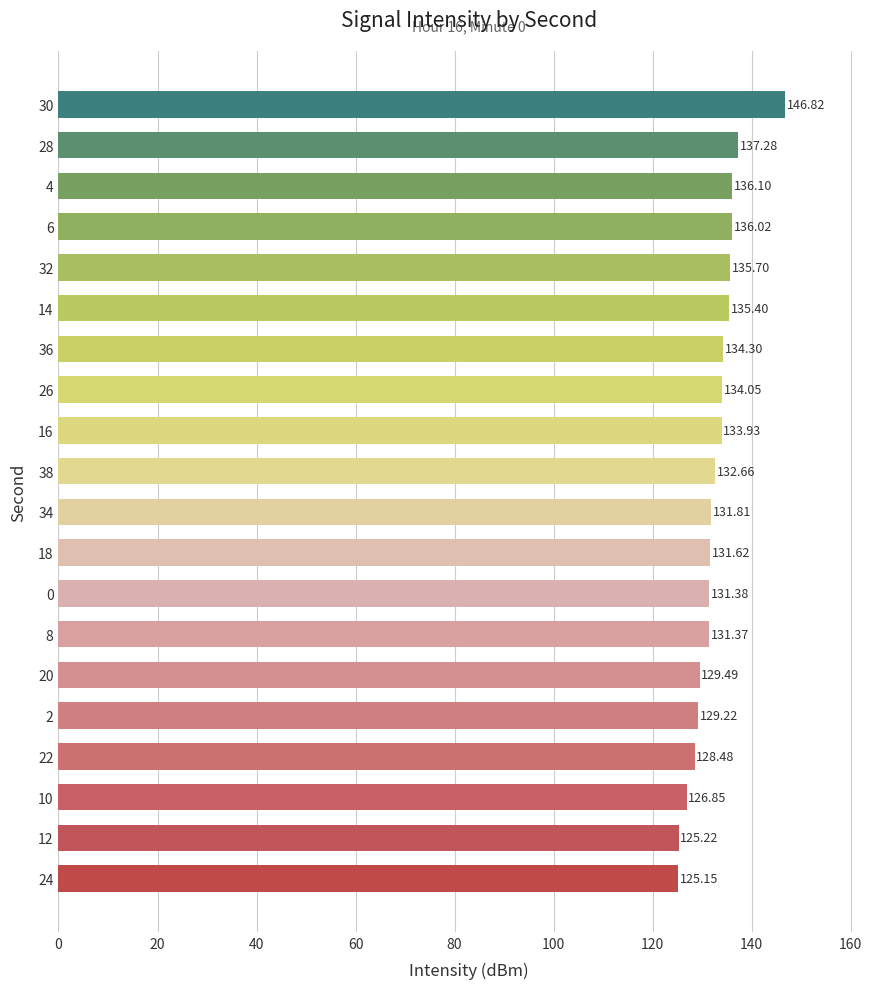

List the labels in order of value, smallest first.

24, 12, 10, 22, 2, 20, 8, 0, 18, 34, 38, 16, 26, 36, 14, 32, 6, 4, 28, 30